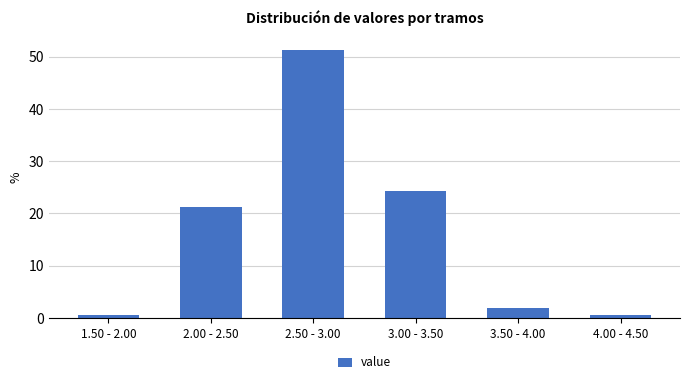

Reading left to right, transcribe all the data shown in this chart.

1.50 - 2.00=0.6	2.00 - 2.50=21.2	2.50 - 3.00=51.3	3.00 - 3.50=24.4	3.50 - 4.00=1.9	4.00 - 4.50=0.6